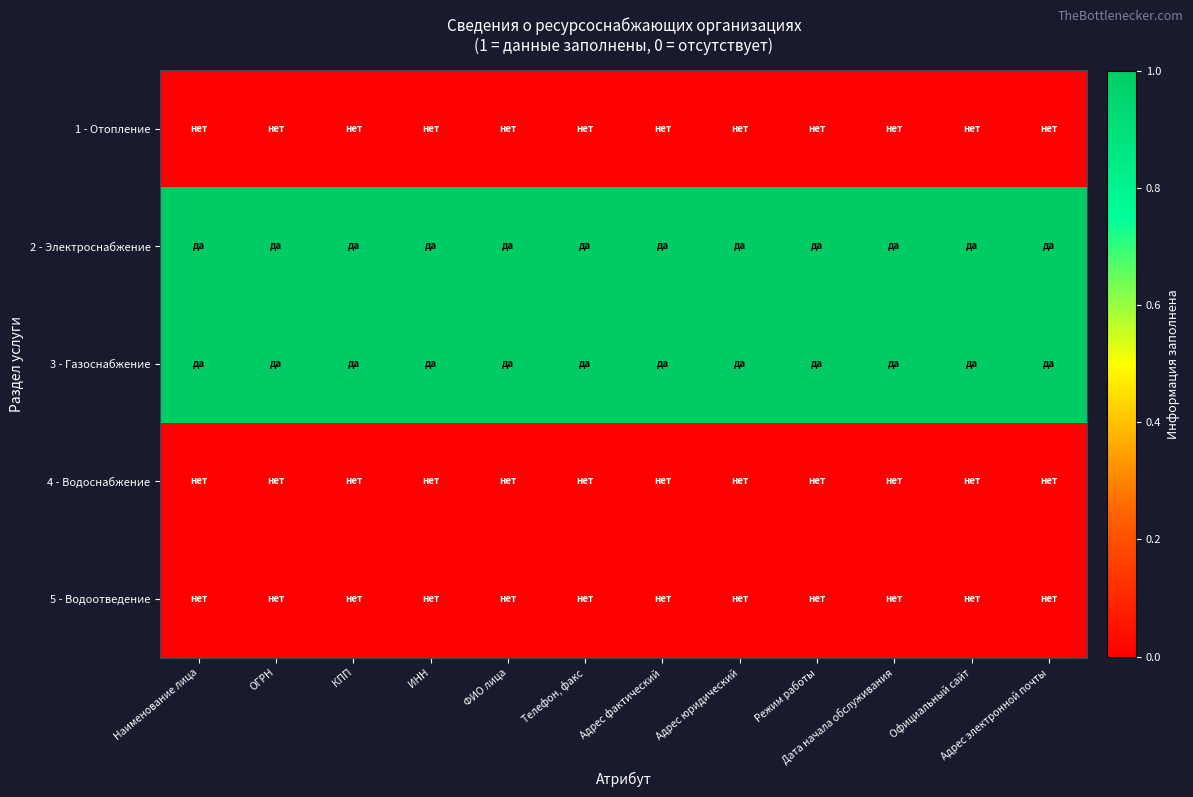

Reading right to left, extract all data points from this chart.

1 - Отопление: Адрес электронной почты=0	Официальный сайт=0	Дата начала обслуживания=0	Режим работы=0	Адрес юридический=0	Адрес фактический=0	Телефон, факс=0	ФИО лица=0	ИНН=0	КПП=0	ОГРН=0	Наименование лица=0
2 - Электроснабжение: Адрес электронной почты=1	Официальный сайт=1	Дата начала обслуживания=1	Режим работы=1	Адрес юридический=1	Адрес фактический=1	Телефон, факс=1	ФИО лица=1	ИНН=1	КПП=1	ОГРН=1	Наименование лица=1
3 - Газоснабжение: Адрес электронной почты=1	Официальный сайт=1	Дата начала обслуживания=1	Режим работы=1	Адрес юридический=1	Адрес фактический=1	Телефон, факс=1	ФИО лица=1	ИНН=1	КПП=1	ОГРН=1	Наименование лица=1
4 - Водоснабжение: Адрес электронной почты=0	Официальный сайт=0	Дата начала обслуживания=0	Режим работы=0	Адрес юридический=0	Адрес фактический=0	Телефон, факс=0	ФИО лица=0	ИНН=0	КПП=0	ОГРН=0	Наименование лица=0
5 - Водоотведение: Адрес электронной почты=0	Официальный сайт=0	Дата начала обслуживания=0	Режим работы=0	Адрес юридический=0	Адрес фактический=0	Телефон, факс=0	ФИО лица=0	ИНН=0	КПП=0	ОГРН=0	Наименование лица=0